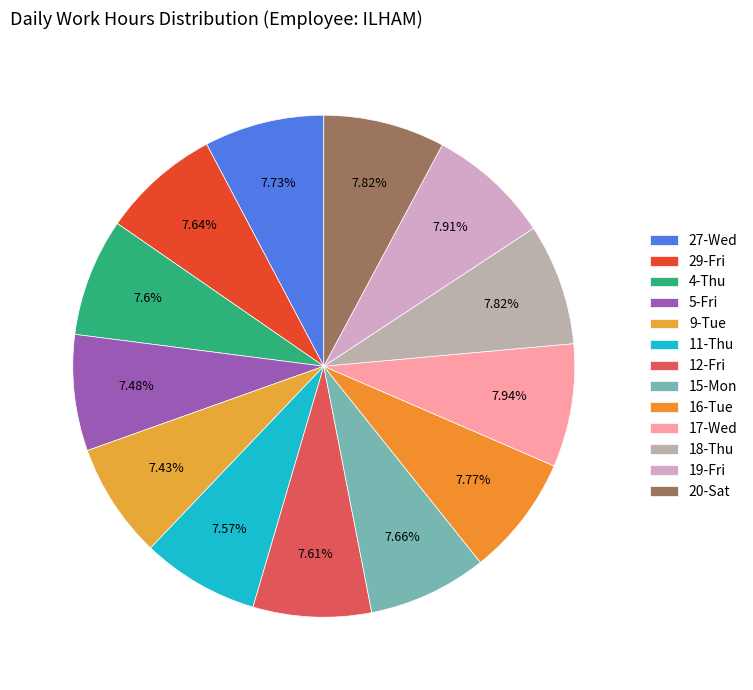

True or false: 29-Fri accounts for 8% of the total.

True